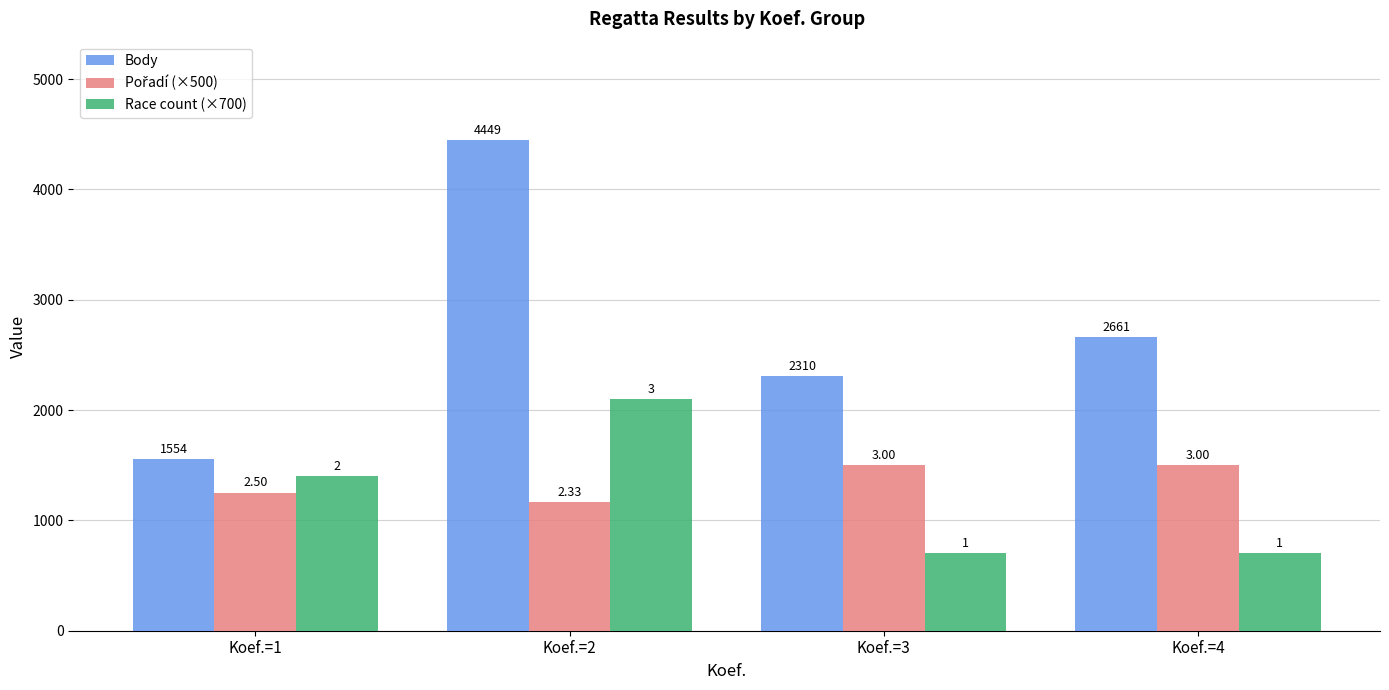

Reading right to left, what are all the values shown in this chart?

Body: 2661.0	2310.0	4449.0	1554.0
Pořadí (×500): 1500.0	1500.0	1166.5	1250.0
Race count (×700): 700.0	700.0	2100.0	1400.0